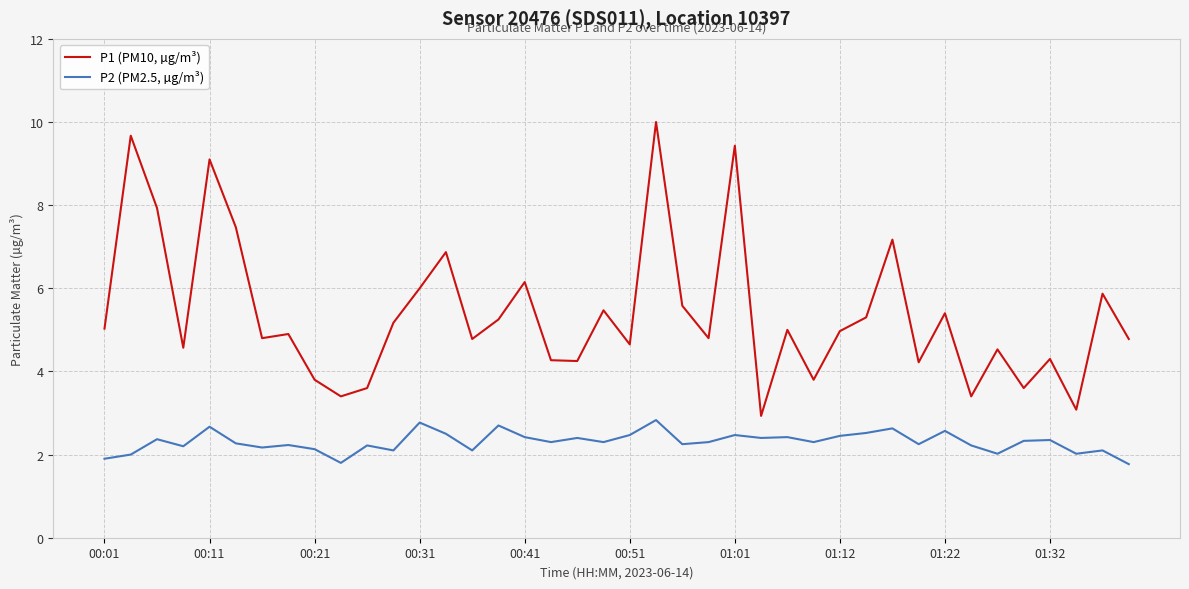

True or false: P1 (PM10, µg/m³) and P2 (PM2.5, µg/m³) intersect in this chart.

False